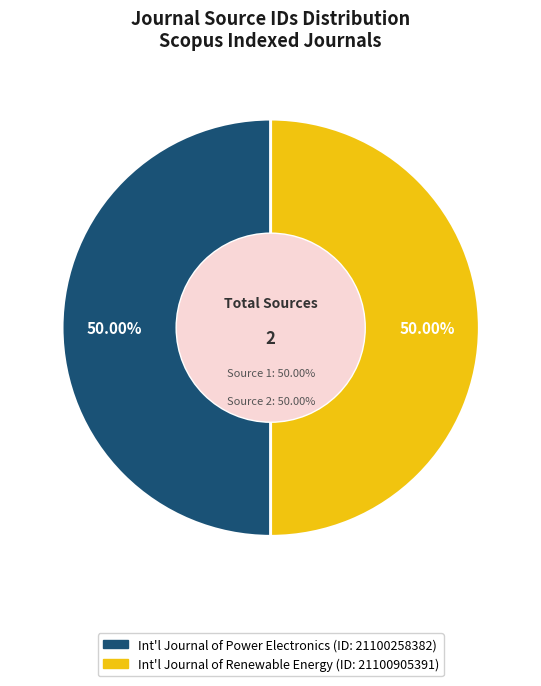

Which slice is the largest?

International Journal of Renewable Energy